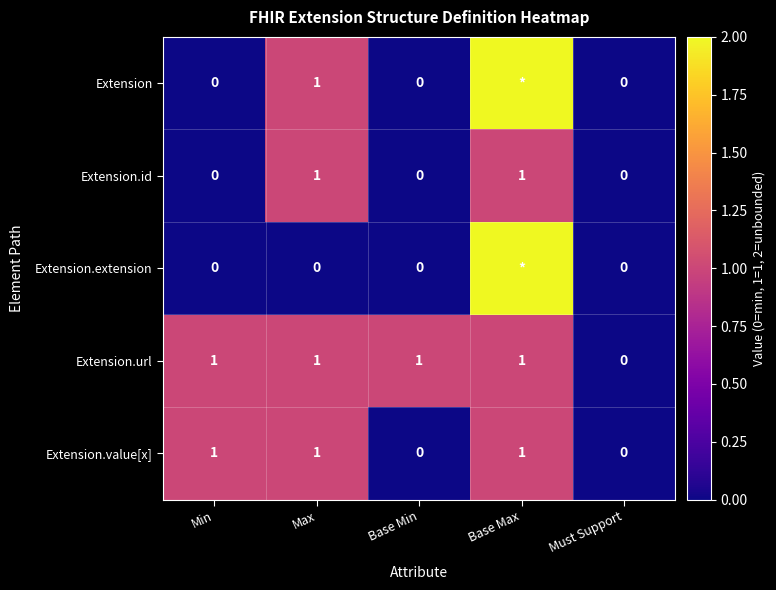

Is it true that Extension.url equals 1 at Min?

True